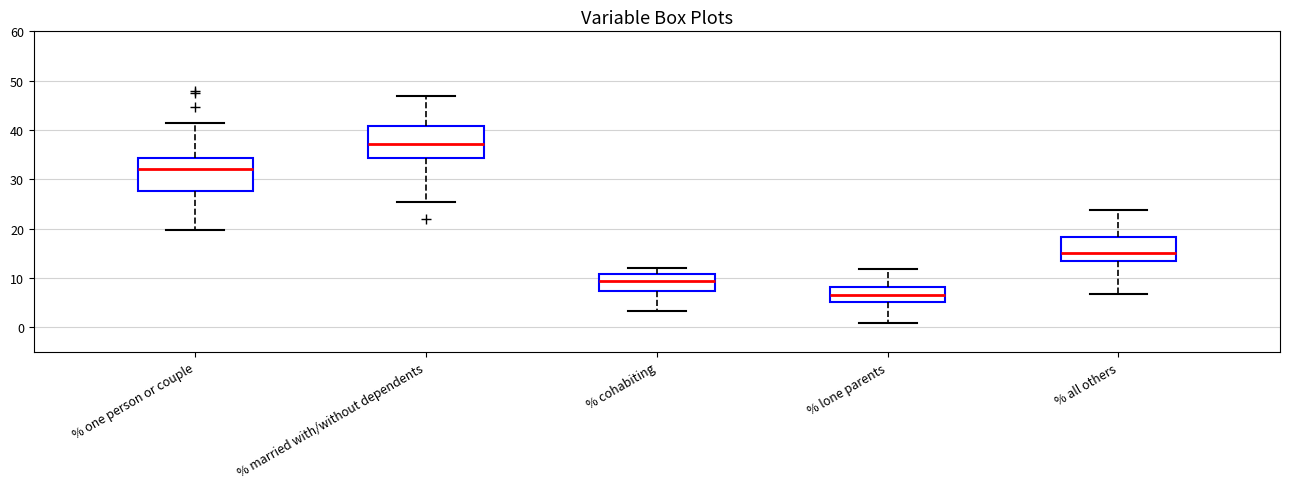

Which box has the lowest median line?

% lone parents